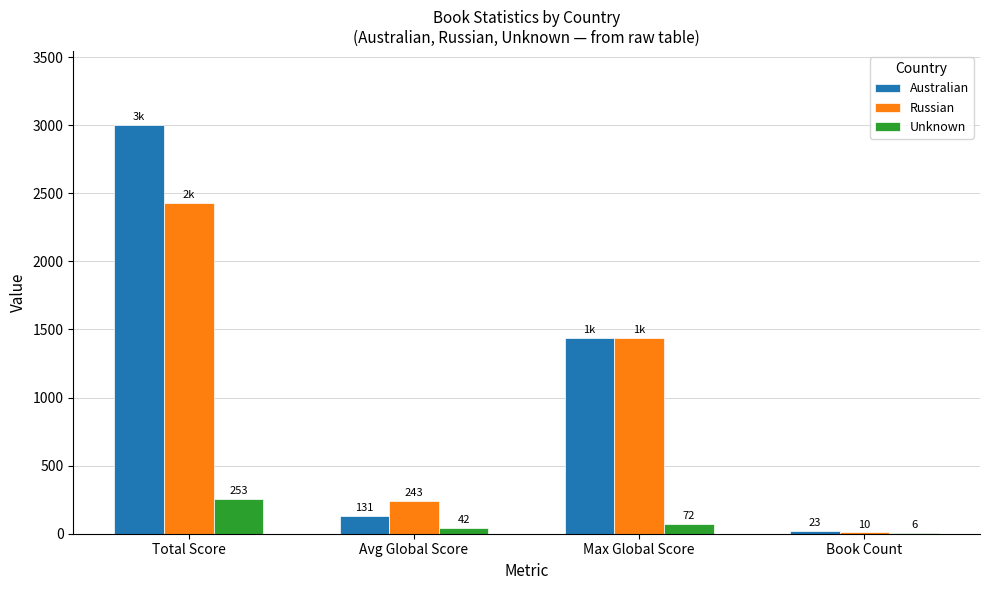

What is the sum of all Unknown values?

373